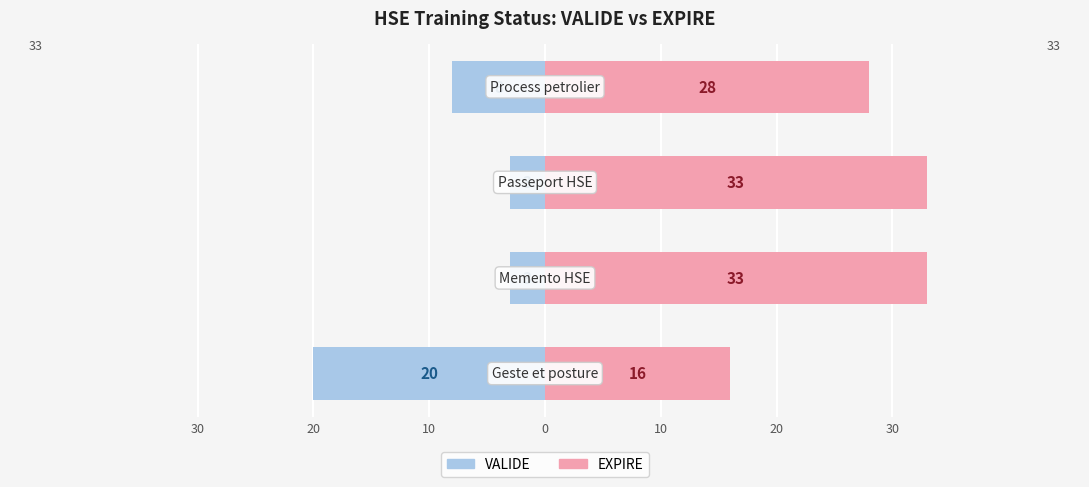

How many groups of bars are there?

4